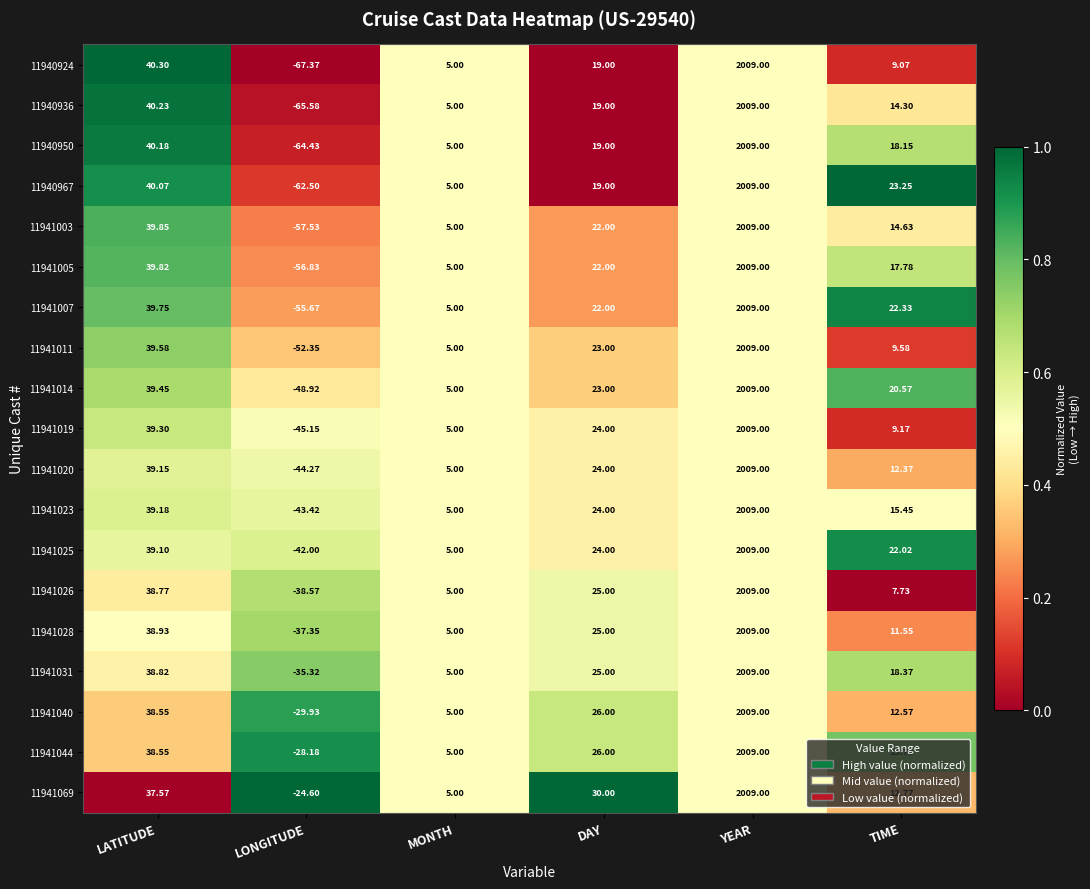

What is the maximum value shown in the chart?

2009.0